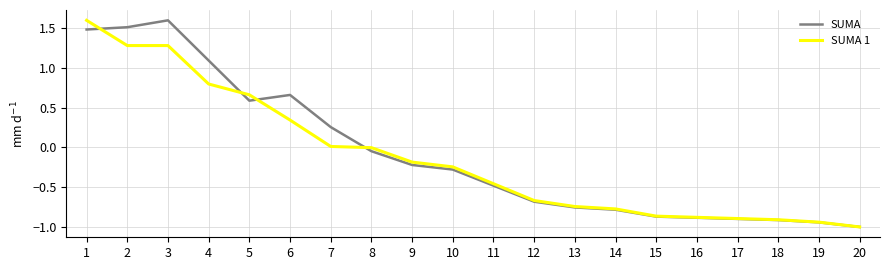

What is the total value across all series at 2?

2.8